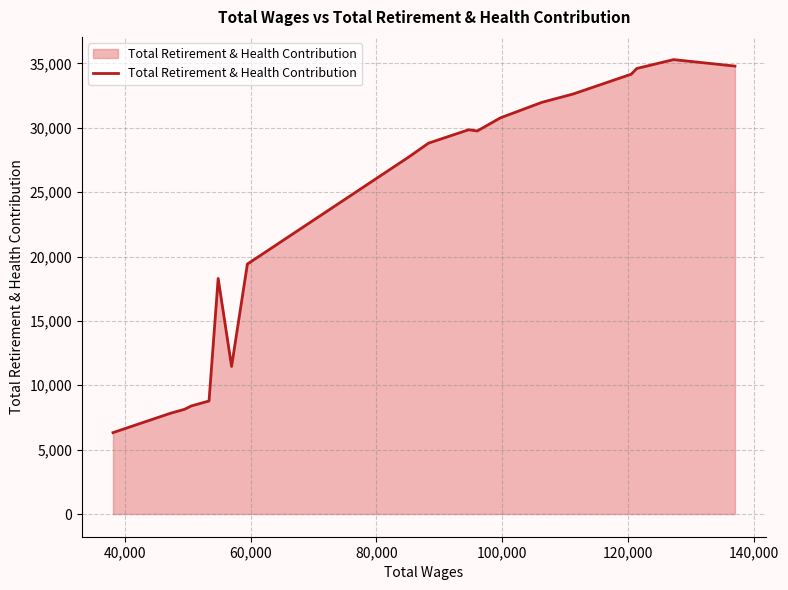

What is the difference between the maximum and minimum values?

28979